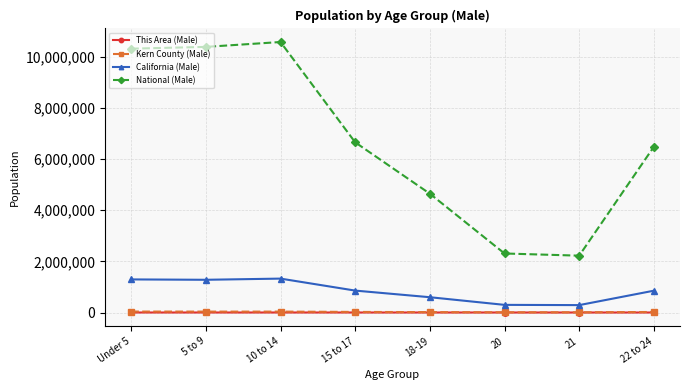

What is the smallest value displayed?

39